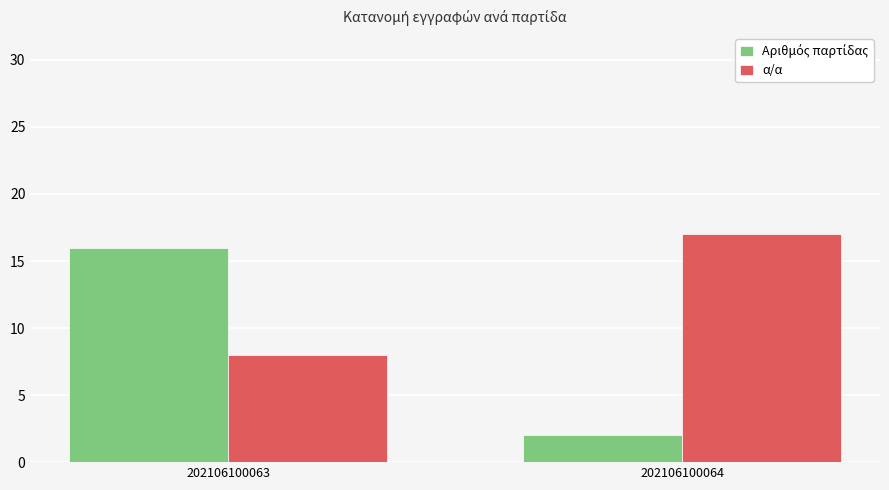

What is the spread (max minus min) of values at 202106100064?

15